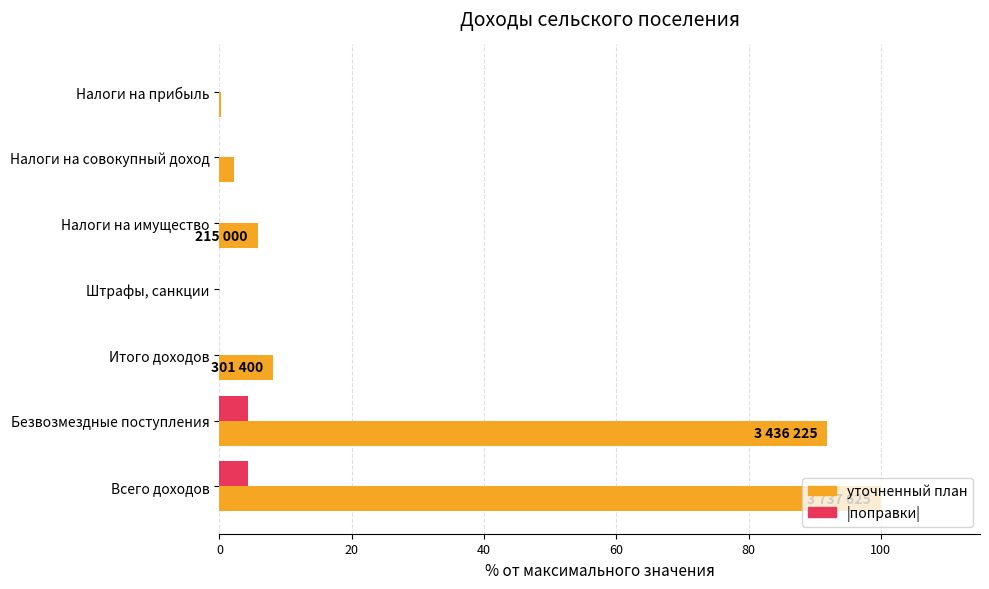

Which category has the highest value across all series?

Всего доходов